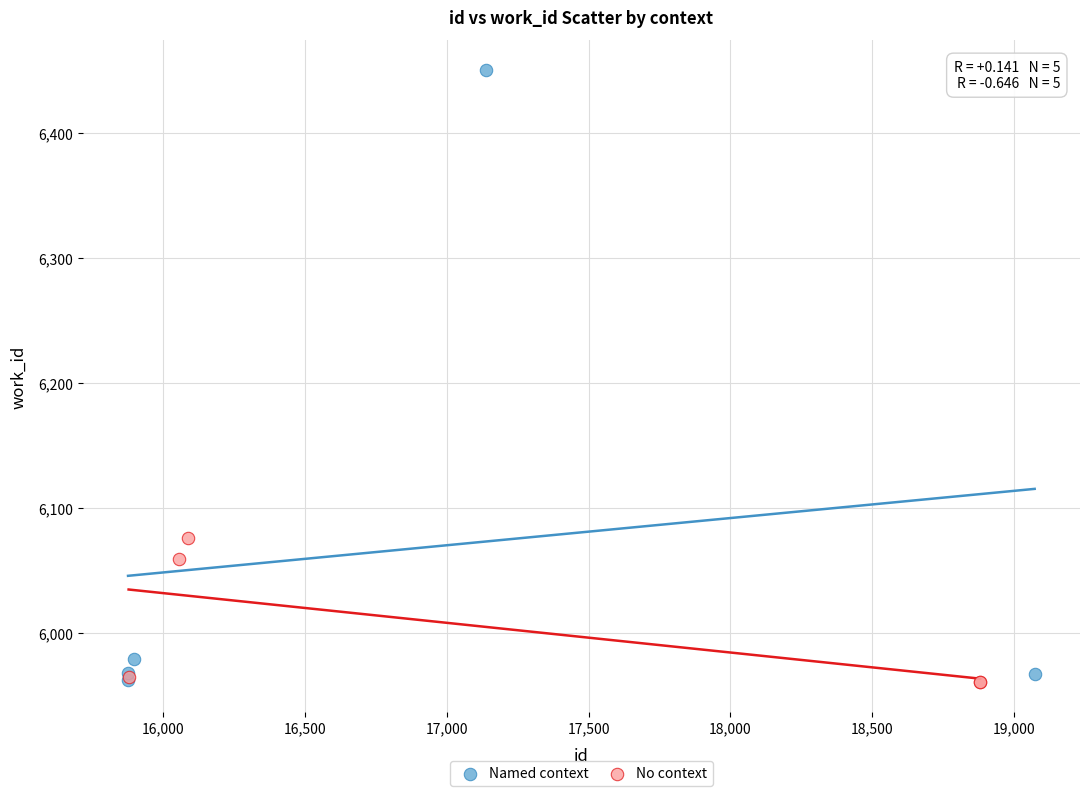

Which series contains the highest Y value?

Named context